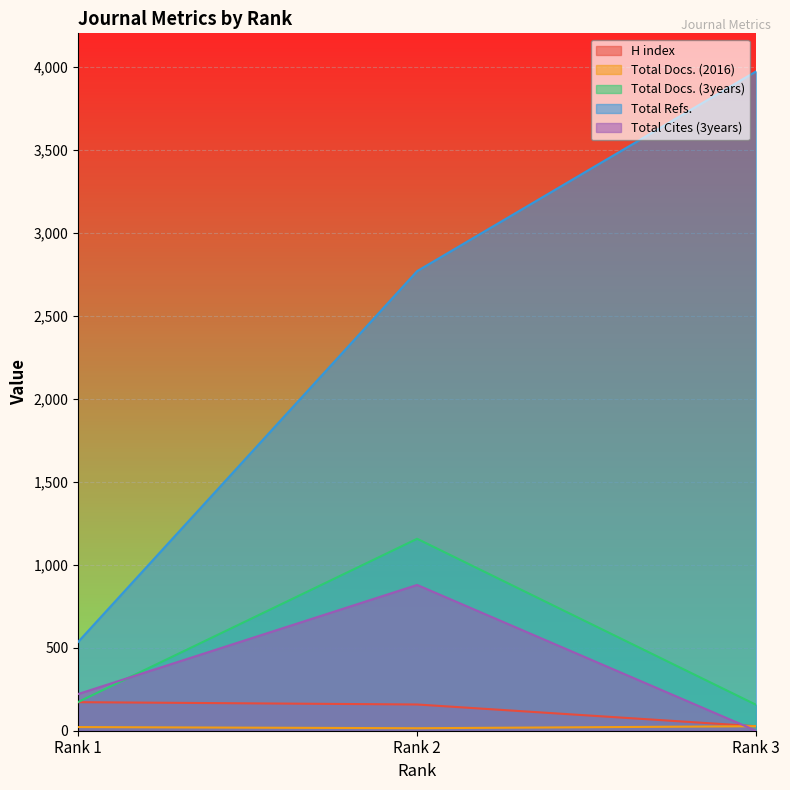

Read the H index value at Rank 3.

27